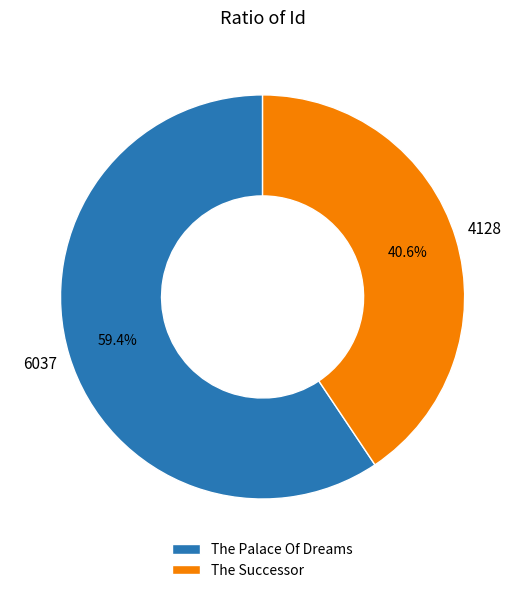

To the nearest percent, what portion does The Palace Of Dreams represent?

59%